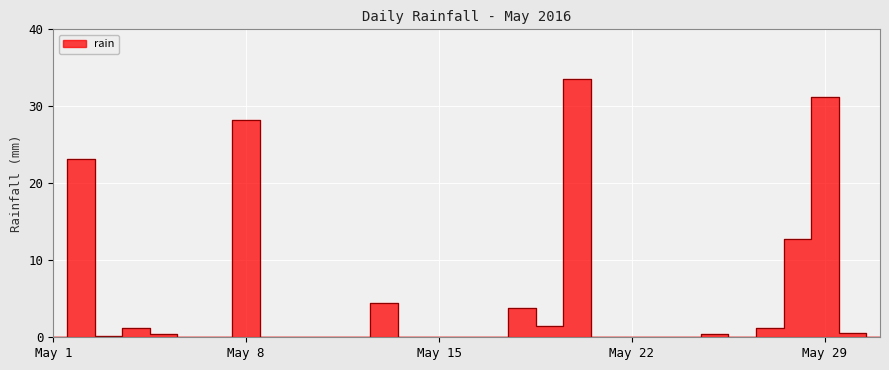

How many positive values are there?

14